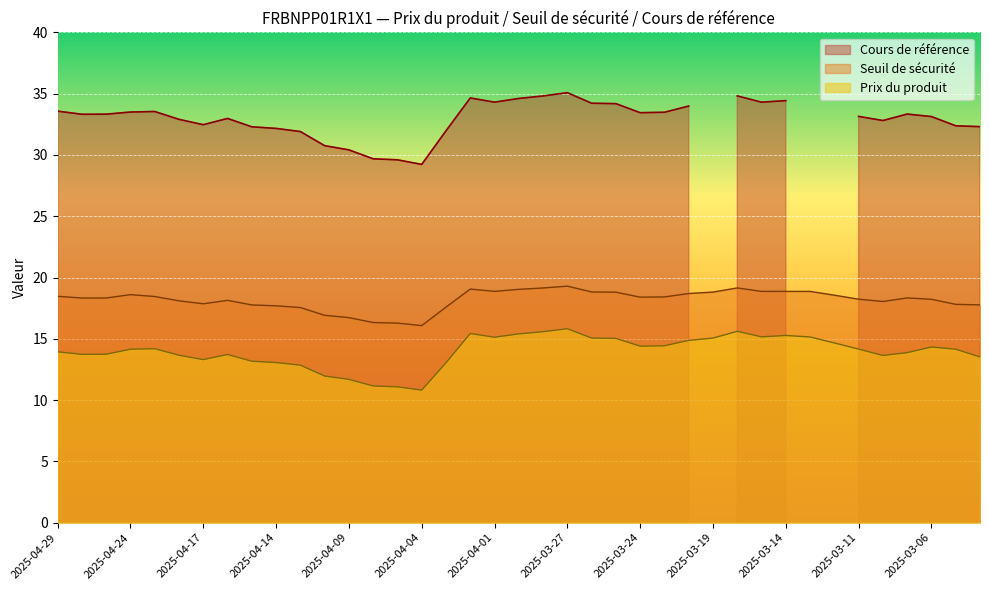

The value of Seuil de sécurité at 2025-03-25 is 11.7. True or false?

False